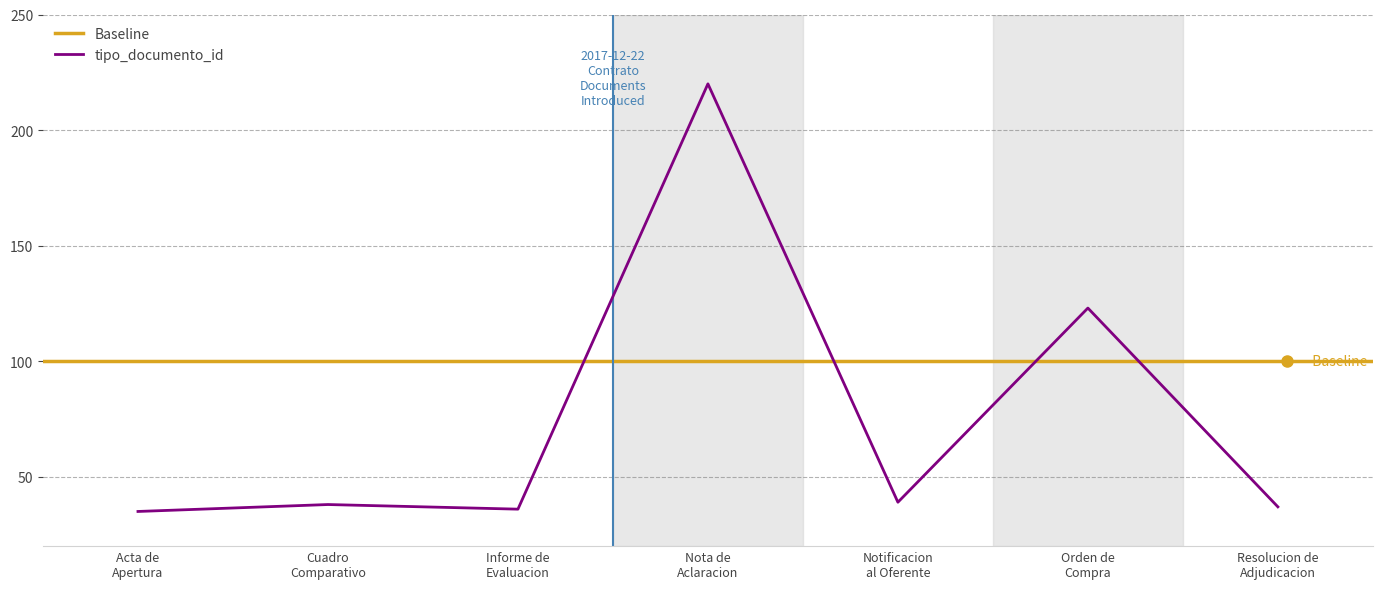

Reading right to left, extract all data points from this chart.

37	123	39	220	36	38	35